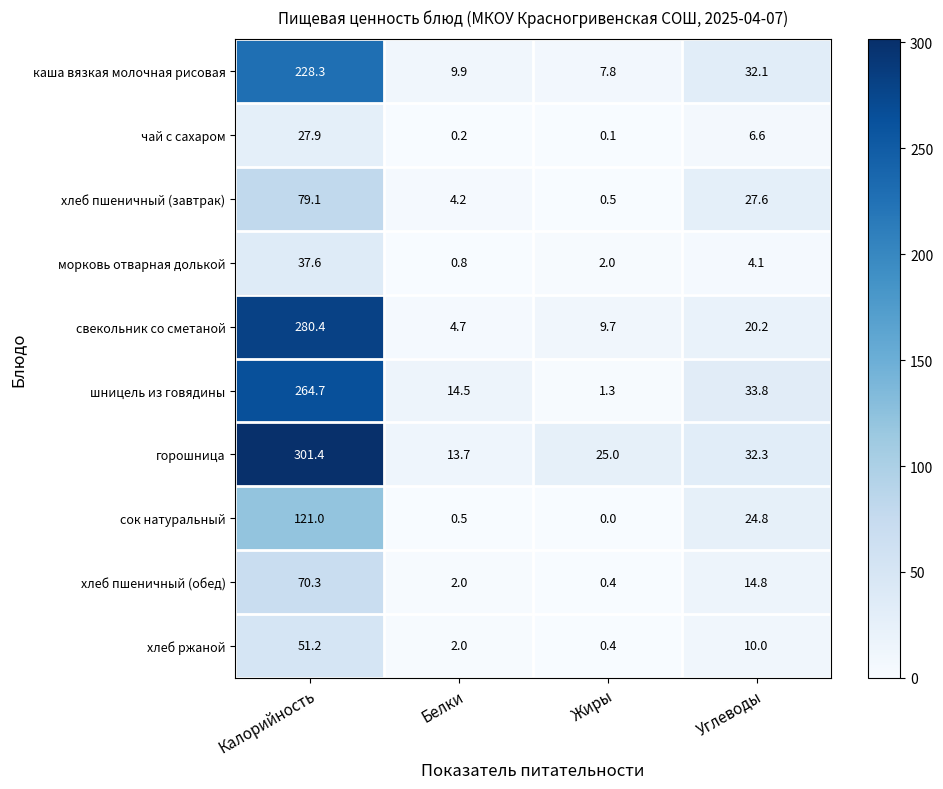

What is the total value across all series at Калорийность?

1461.9